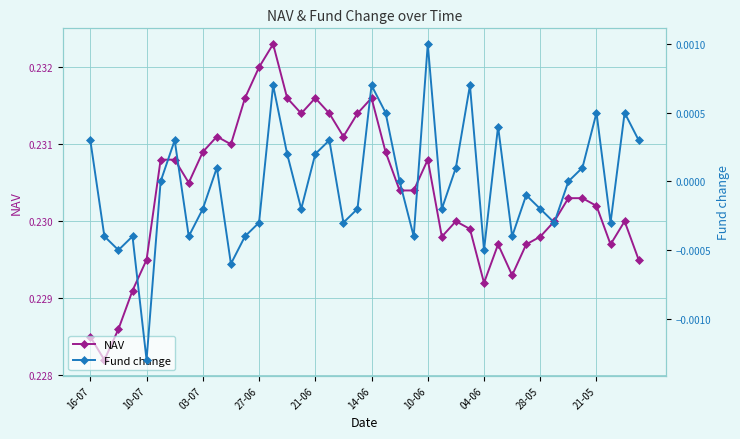

Reading left to right, extract all data points from this chart.

NAV: 0.2	0.2	0.2	0.2	0.2	0.2	0.2	0.2	0.2	0.2	0.2	0.2	0.2	0.2	0.2	0.2	0.2	0.2	0.2	0.2	0.2	0.2	0.2	0.2	0.2	0.2	0.2	0.2	0.2	0.2	0.2	0.2	0.2	0.2	0.2	0.2	0.2	0.2	0.2	0.2
Fund change: 0.0	-0.0	-0.0	-0.0	-0.0	0.0	0.0	-0.0	-0.0	0.0	-0.0	-0.0	-0.0	0.0	0.0	-0.0	0.0	0.0	-0.0	-0.0	0.0	0.0	0.0	-0.0	0.0	-0.0	0.0	0.0	-0.0	0.0	-0.0	-0.0	-0.0	-0.0	0.0	0.0	0.0	-0.0	0.0	0.0